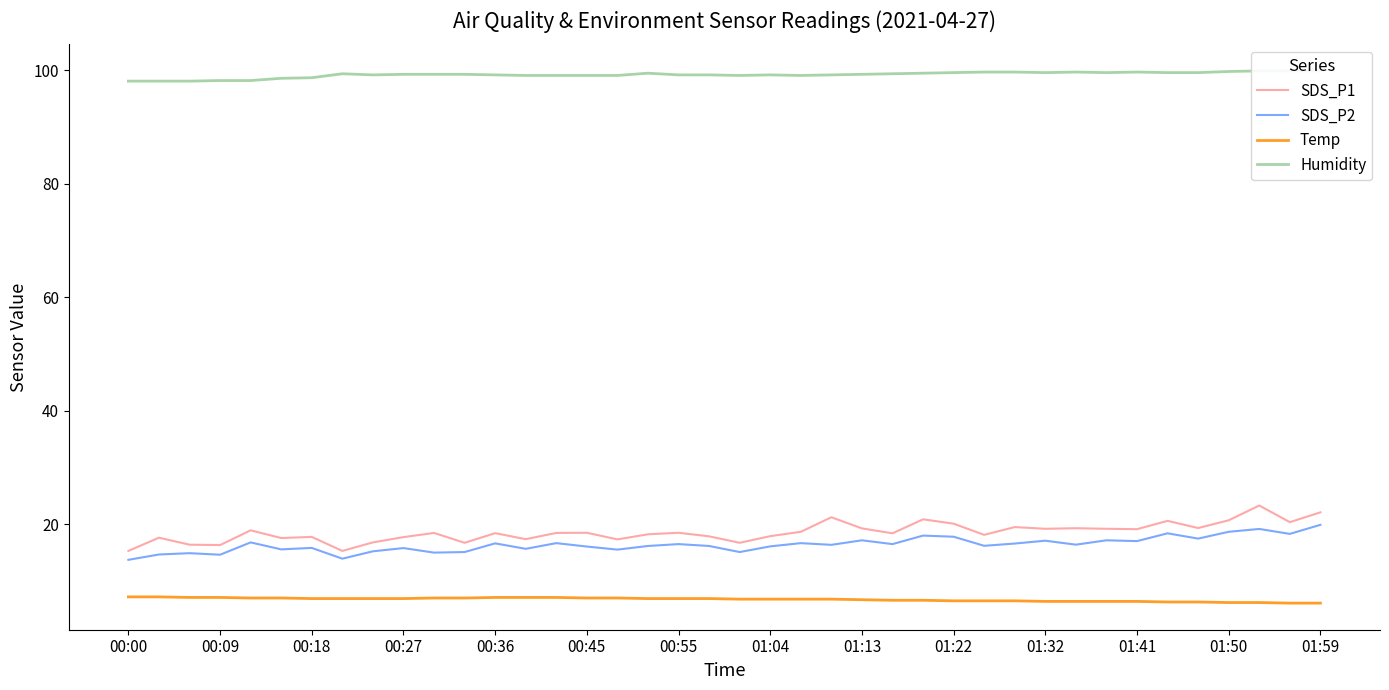

True or false: SDS_P1 and Temp cross at least once.

False